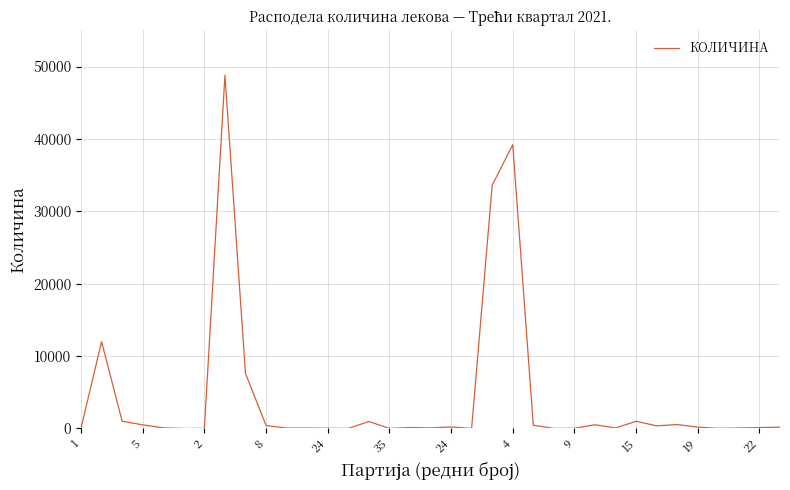

What is the minimum value shown in the chart?

2